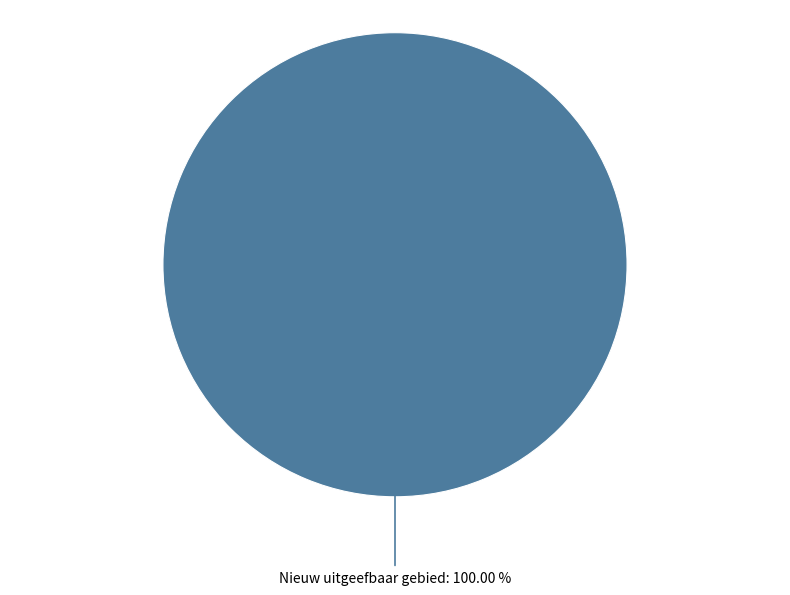

Is there a majority slice in this chart?

Yes